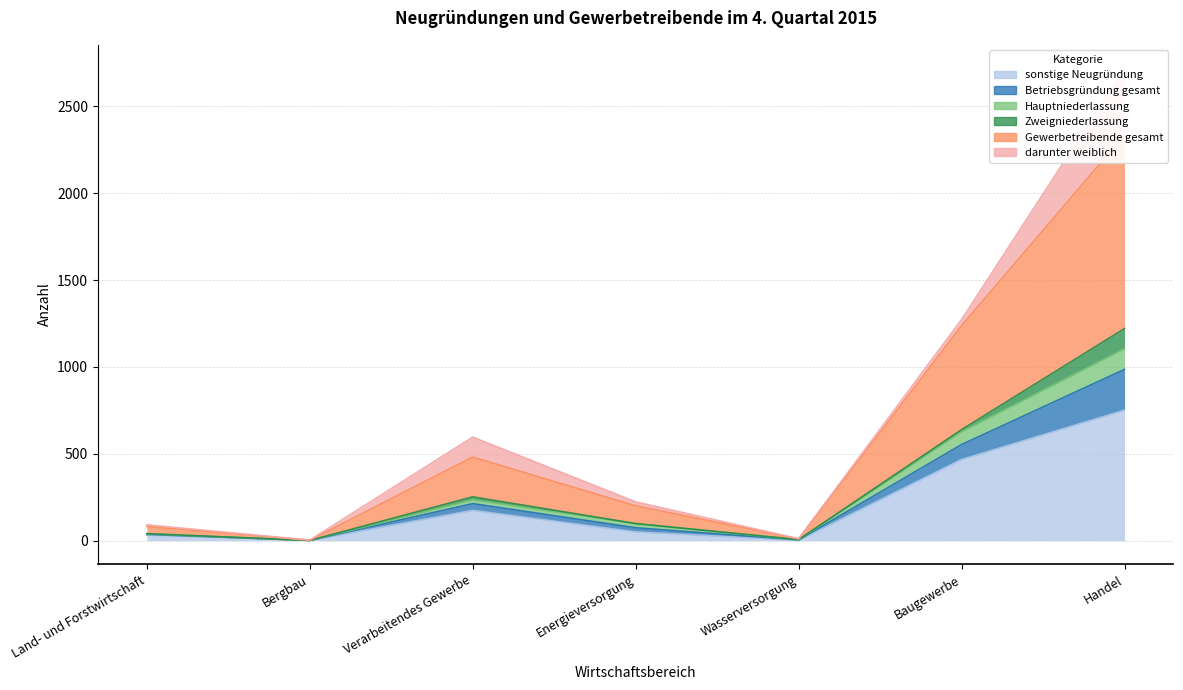

Is it true that Gewerbetreibende gesamt equals 3881 at Handel?

False